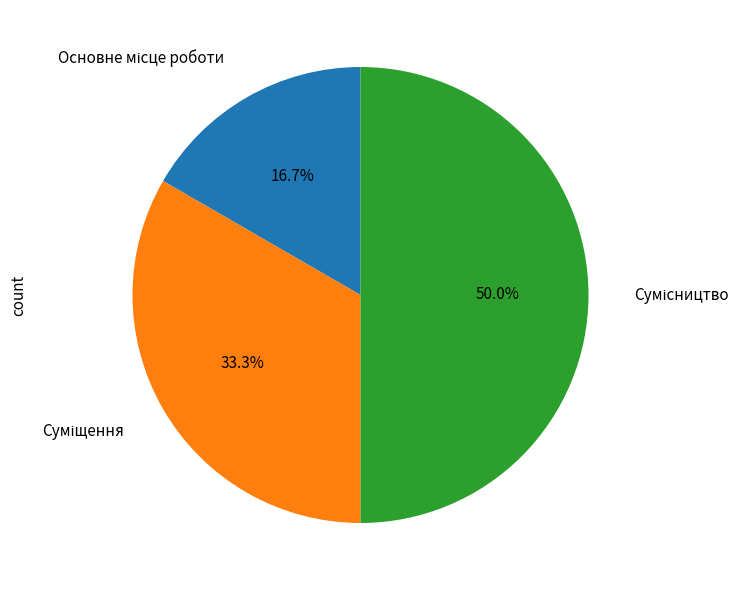

Which category has the smallest portion of the pie?

Основне місце роботи